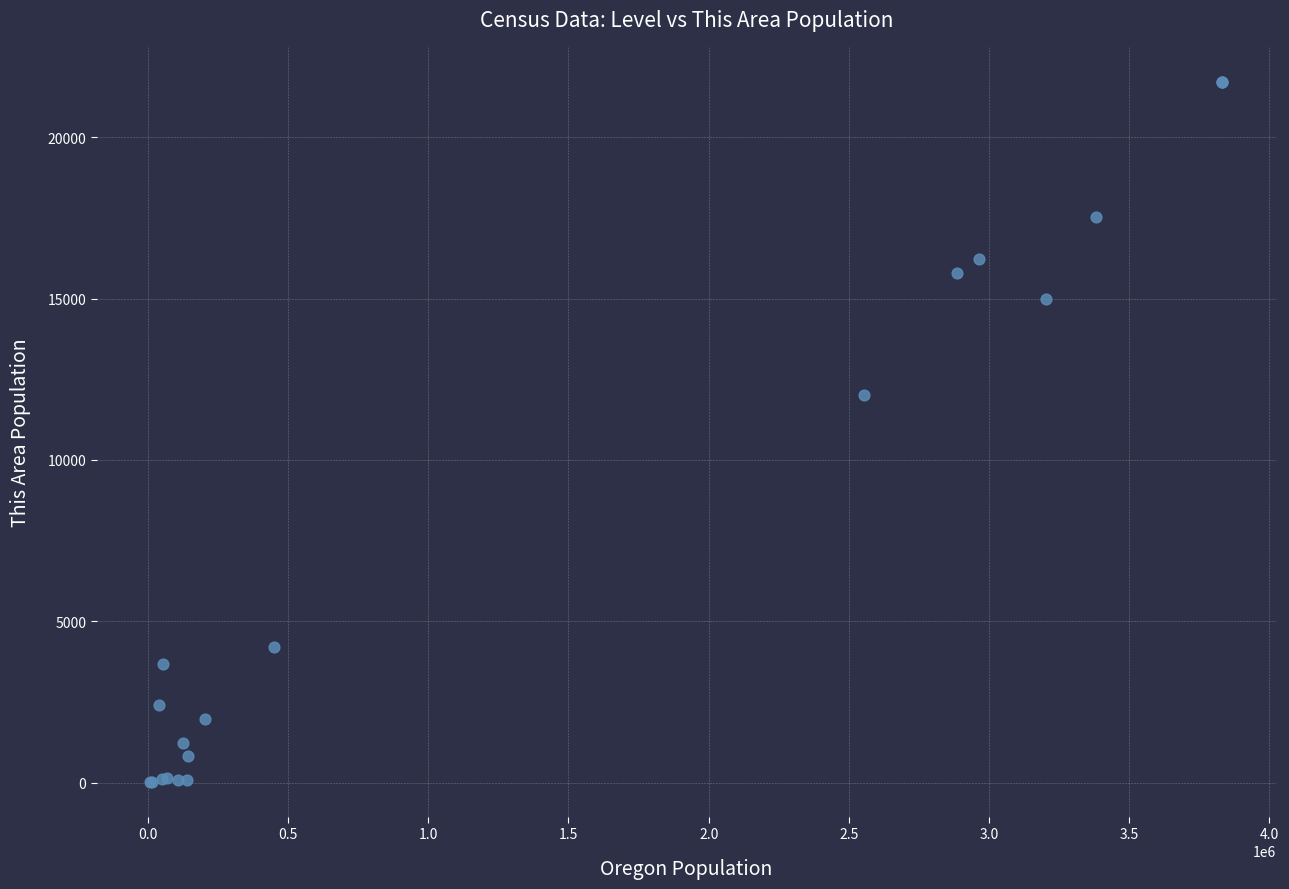

What Y value in the scatter plot is closest to 10870?

12021